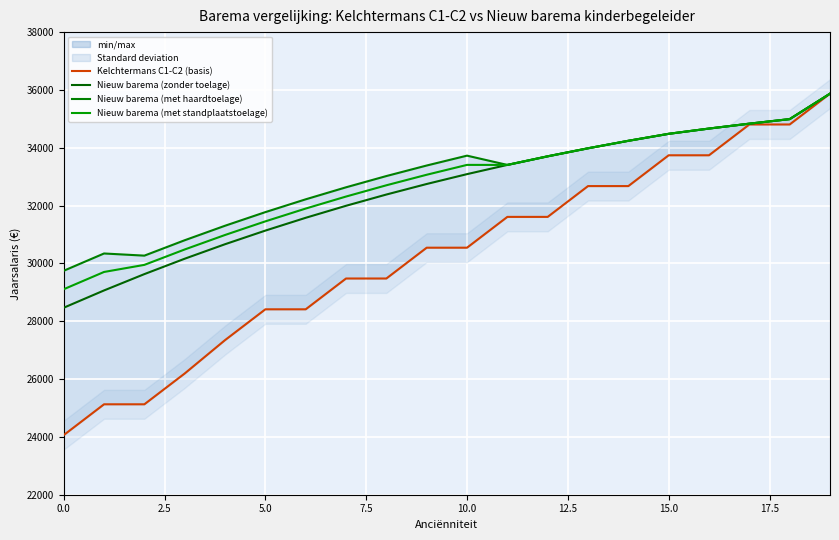

What is the label of the 17th point from the left?

16